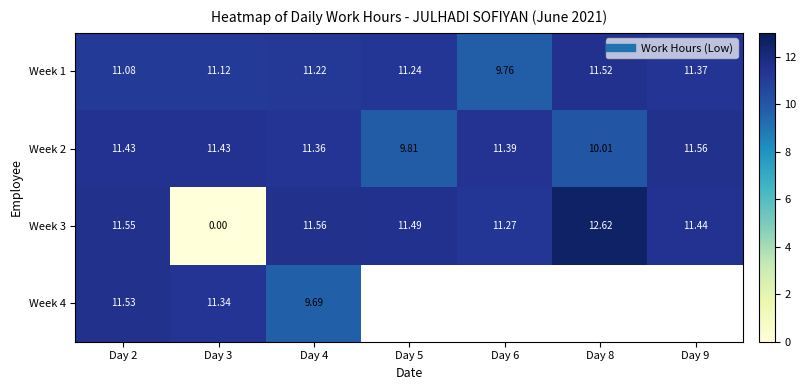

At Day 5, list the series in order from smallest to largest.

Week 2, Week 1, Week 3, Week 4